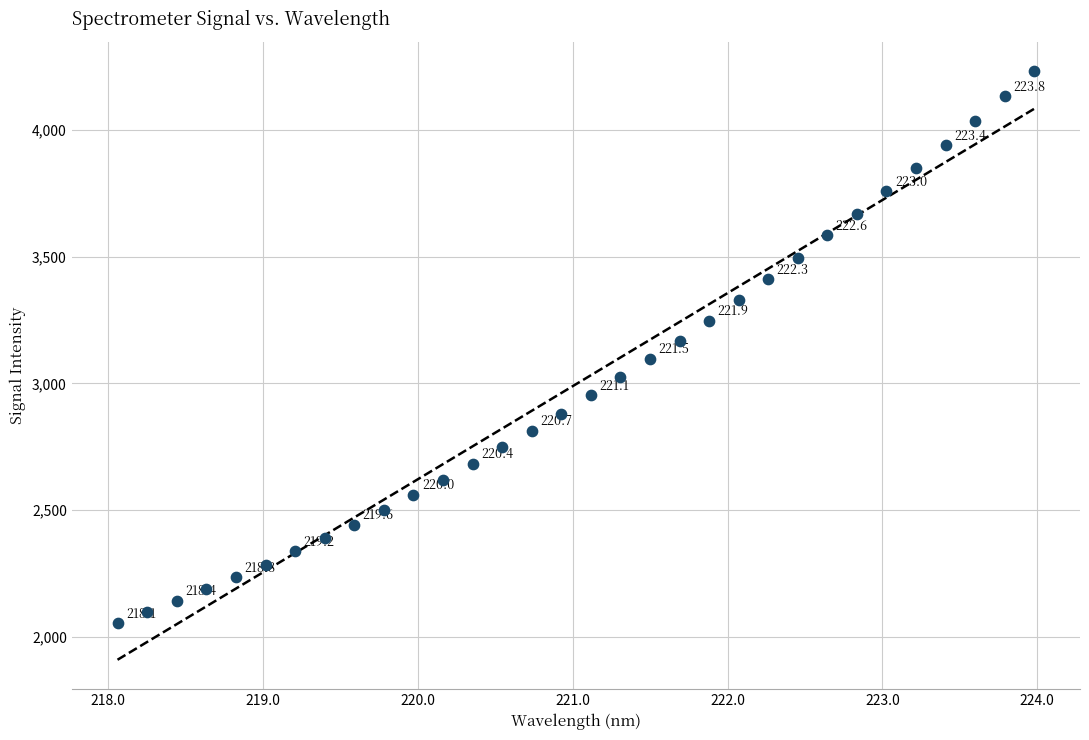

What Y value in the scatter plot is closest to 3142?

3167.9